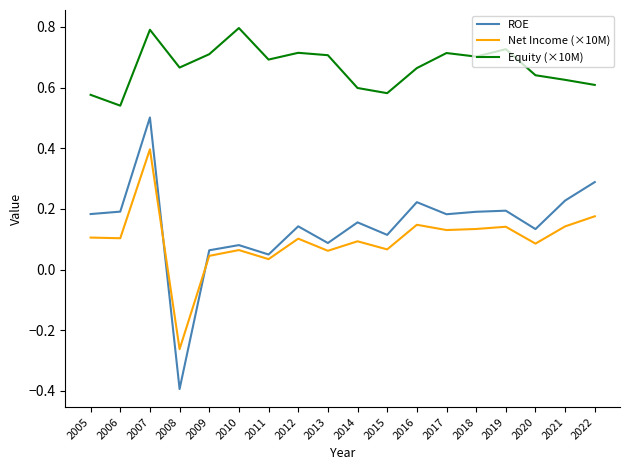

What are all the series names shown in the legend?

ROE, Net Income (×10M), Equity (×10M)